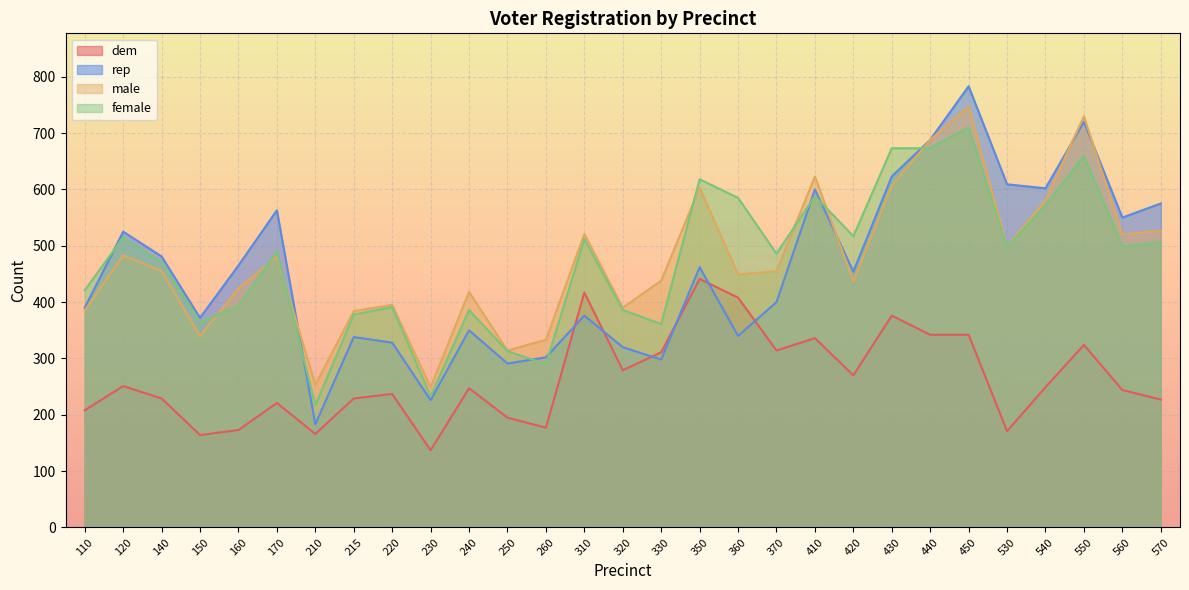

Rank the categories by dem value from lowest to highest.

230, 150, 210, 530, 160, 260, 250, 110, 170, 570, 140, 215, 220, 560, 240, 540, 120, 420, 320, 330, 370, 550, 410, 440, 450, 430, 360, 310, 350